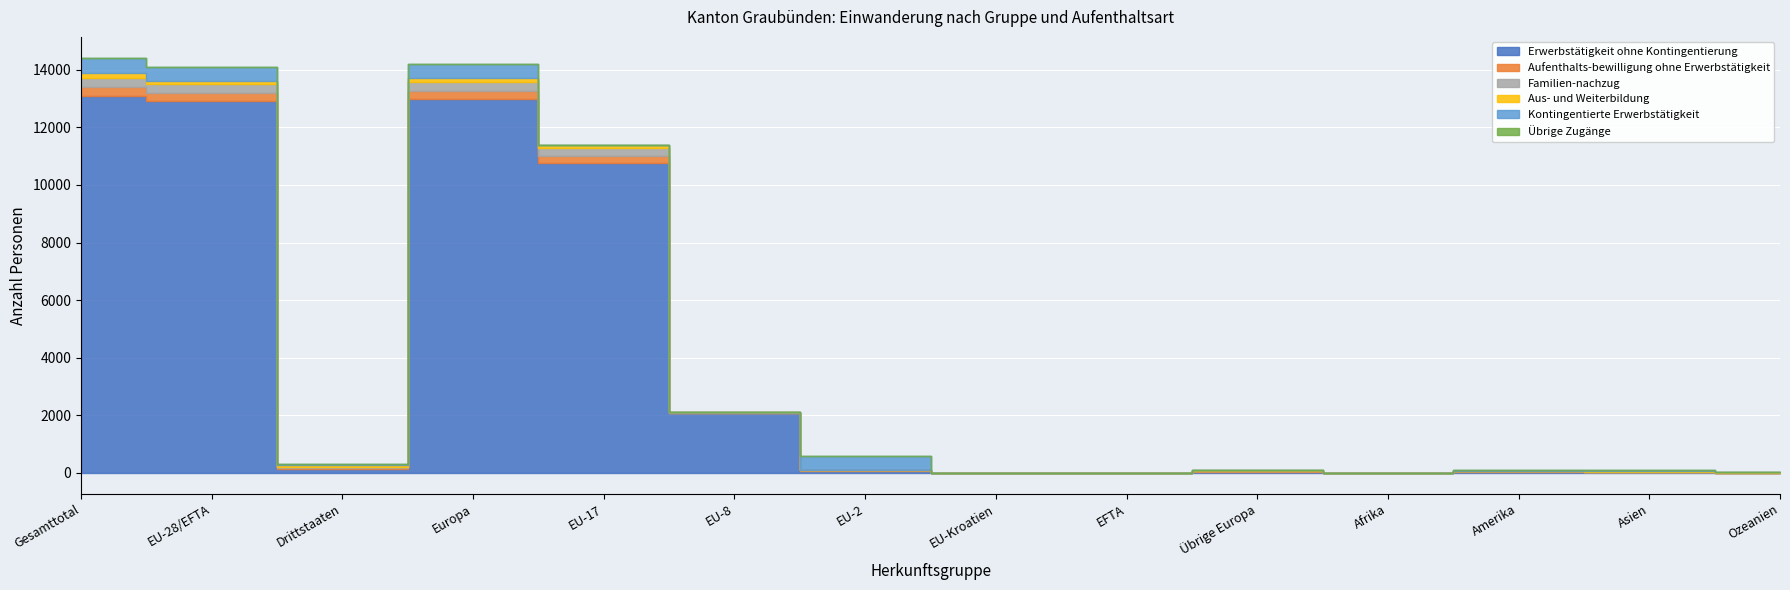

At how many categories does at least one series exceed 5009?

4